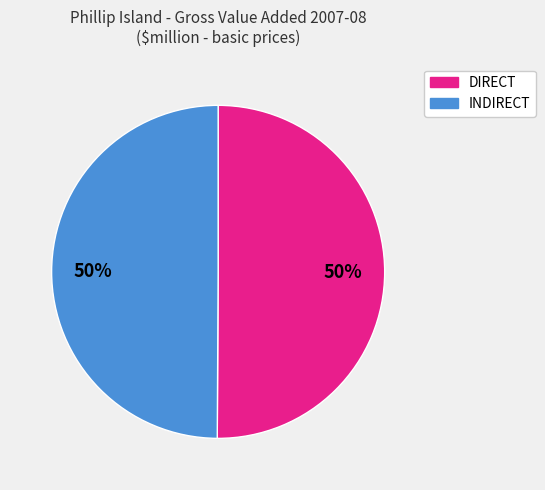

To the nearest percent, what is the average slice percentage?

50%